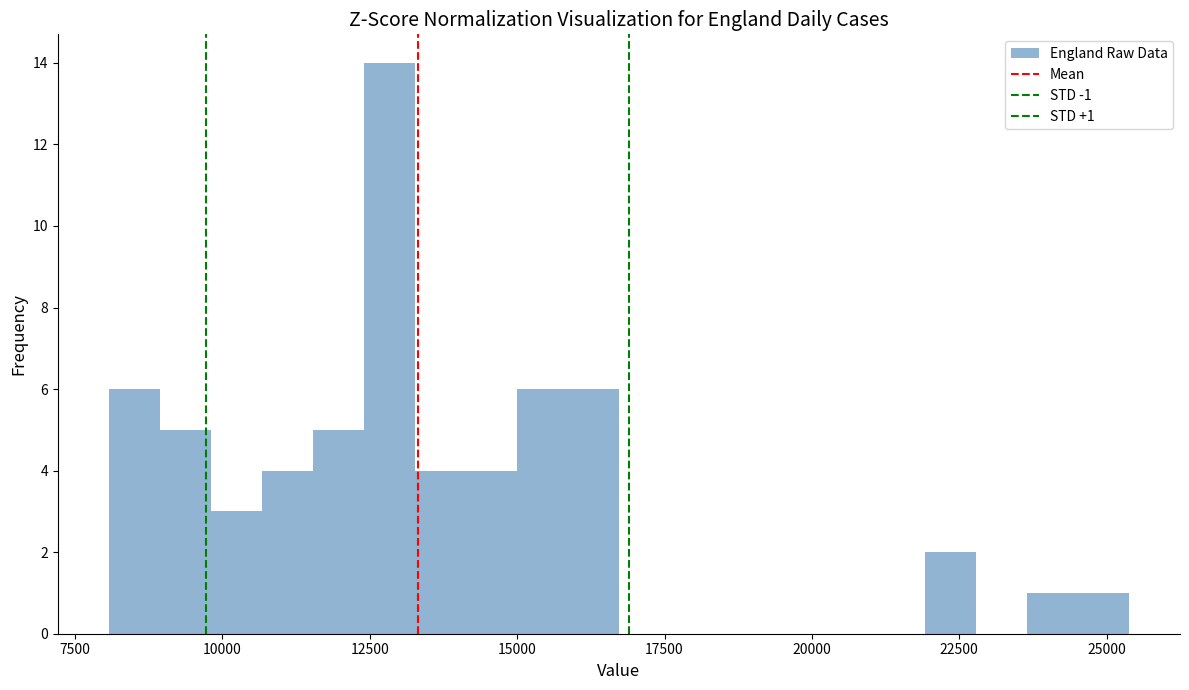

Around what value on the x-axis is the tallest bar? Give the approximate position of its centre, as read against the axis.

13000